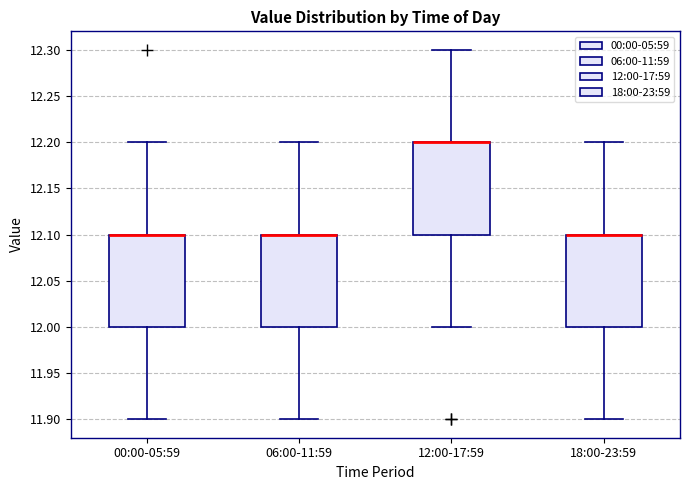

Reading left to right, transcribe this box plot: for each box, give where its median line is, the range the box spans, and where its two whiskers end, as read against the y-axis. The values are not printed on the chart, so give them approximately, as read against the axis.

00:00-05:59: median 12.1 (drawn on the box's upper edge), box 12.0 to 12.1, whiskers 11.9 to 12.2
06:00-11:59: median 12.1 (drawn on the box's upper edge), box 12.0 to 12.1, whiskers 11.9 to 12.2
12:00-17:59: median 12.2 (drawn on the box's upper edge), box 12.1 to 12.2, whiskers 12.0 to 12.3
18:00-23:59: median 12.1 (drawn on the box's upper edge), box 12.0 to 12.1, whiskers 11.9 to 12.2